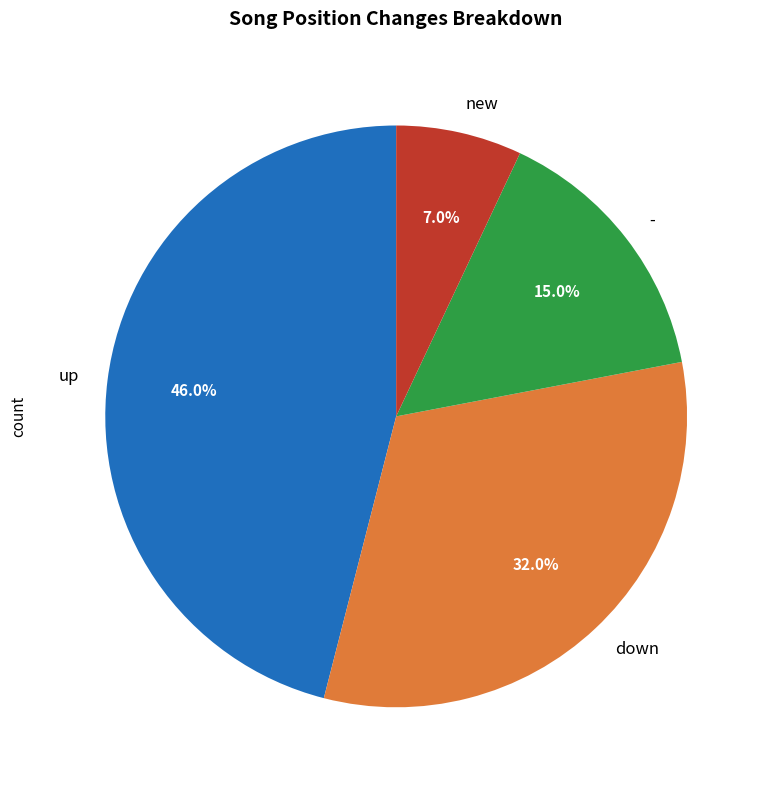

Which has a higher value, up or new?

up